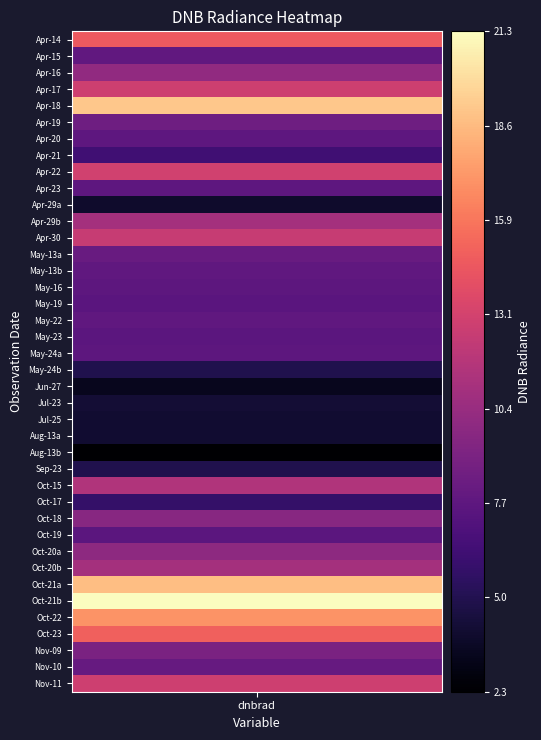

How many values are below 8?

20